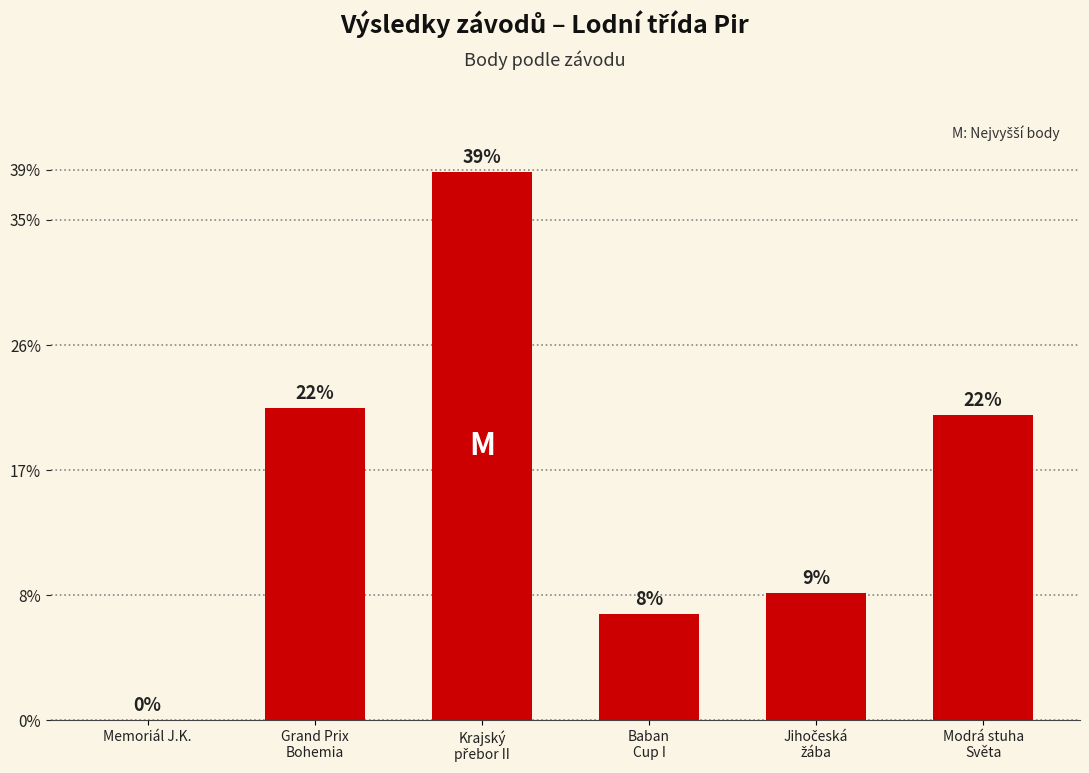

True or false: the data shows 0 at Memoriál J.K..

True